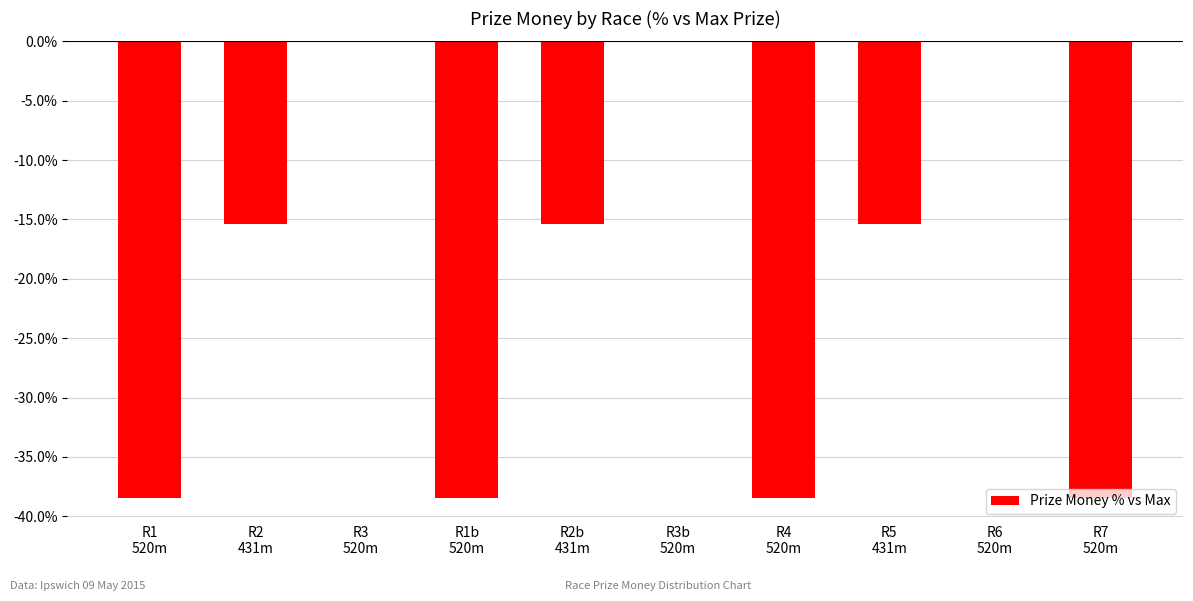

Reading right to left, extract all data points from this chart.

-38.5	0.0	-15.4	-38.5	0.0	-15.4	-38.5	0.0	-15.4	-38.5